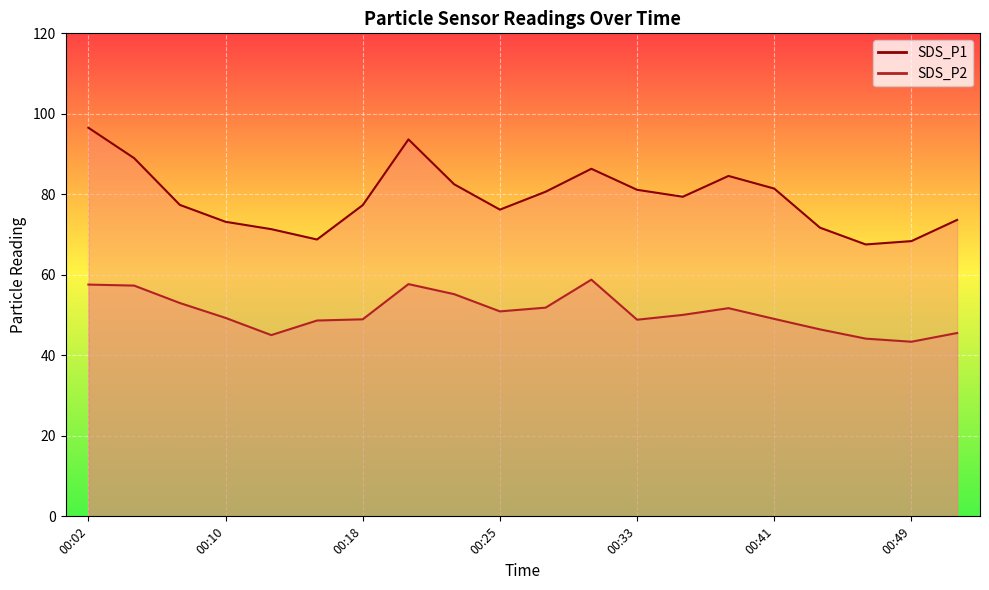

List the series in order of their overall mean, highest first.

SDS_P1 line, SDS_P2 line